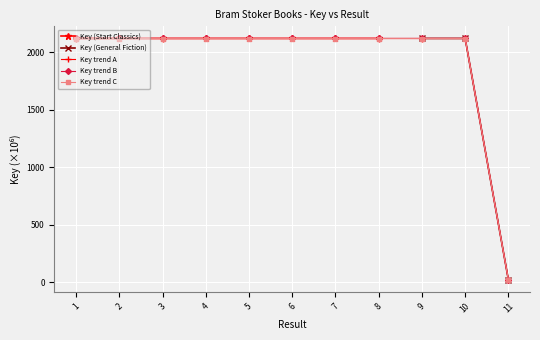

How many points are lower than both their immediate neighbors (excluding endpoints)?

2